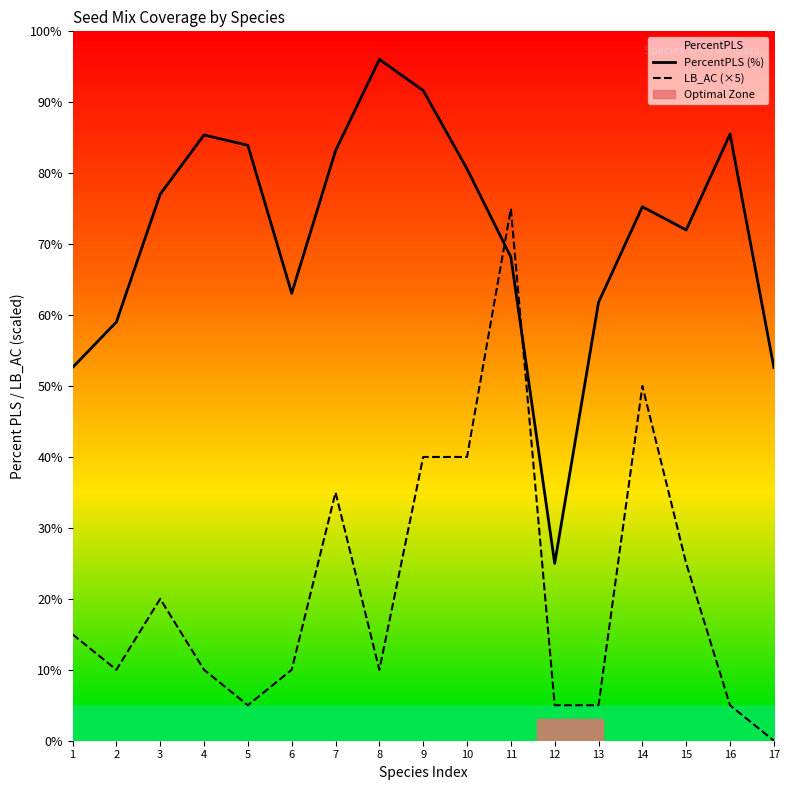

Which category has the lowest value in the PercentPLS (%) series?

12